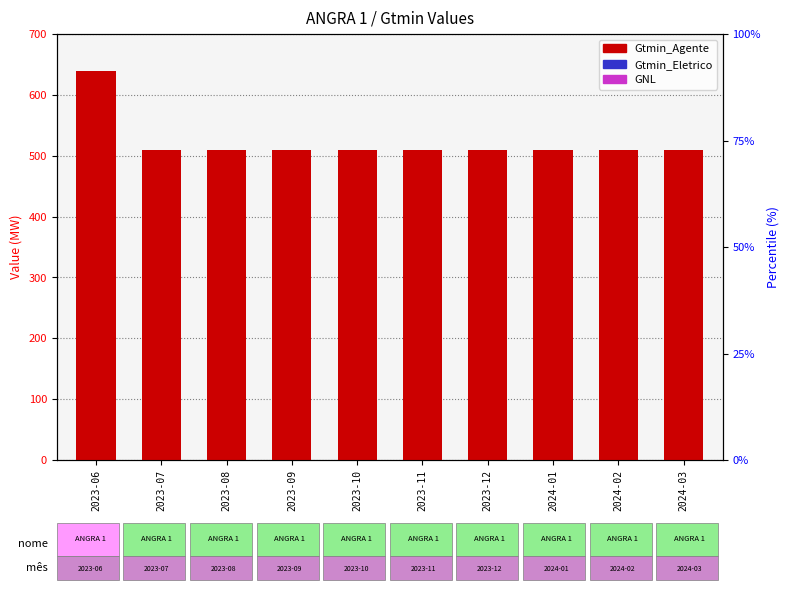

Is the value of Gtmin_Eletrico at 2023-11 greater than the value of GNL at 2023-11?

No